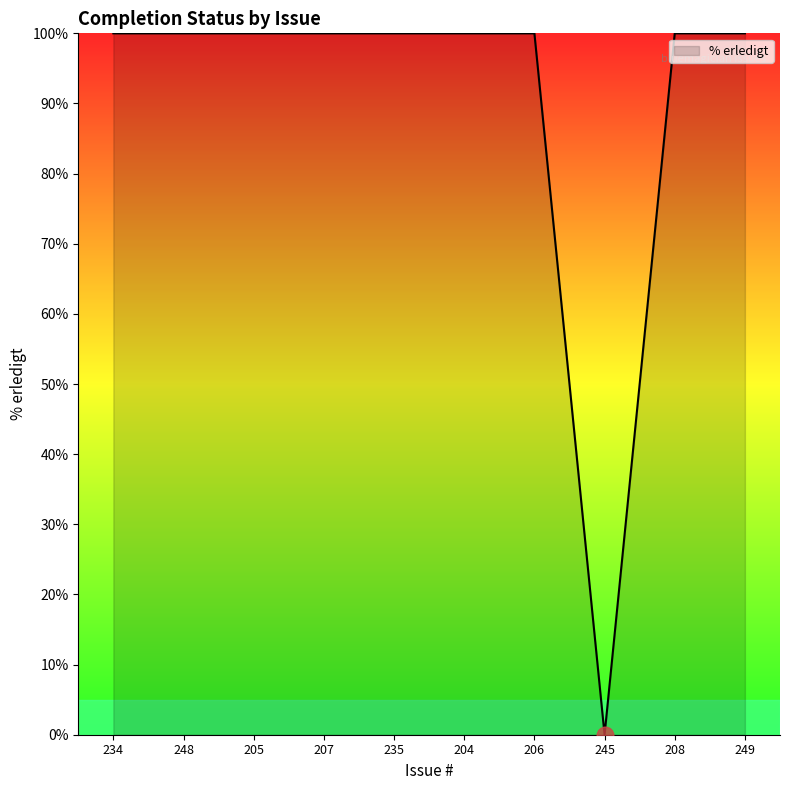

What is the approximate value at 205?

100